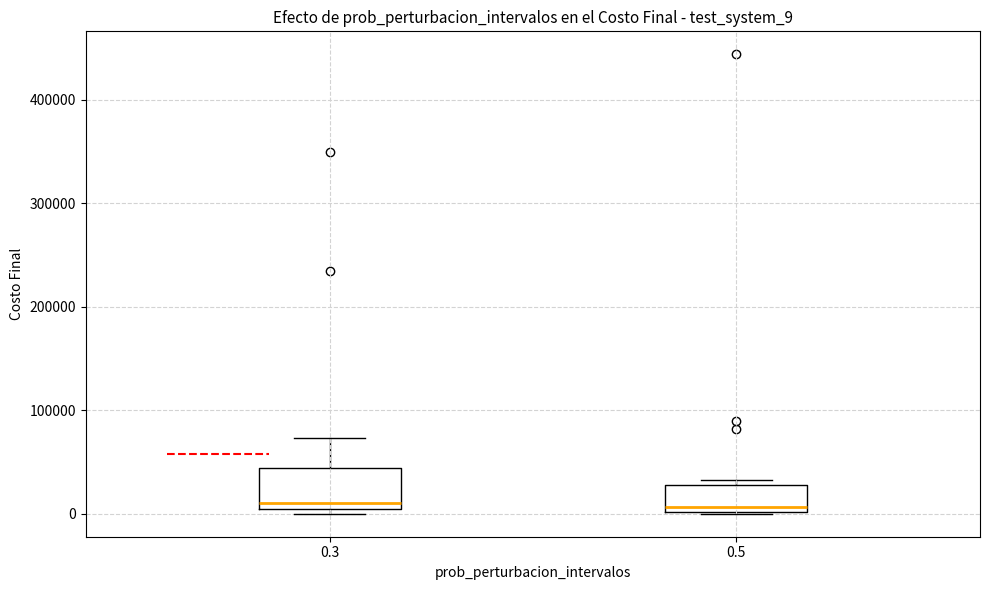

Reading left to right, read every box against the y-axis: the position of its median line, the range the box covers, and the ends of its whiskers. The values are not printed on the chart, so give them approximately, as read against the axis.

0.3: median 10000, box 0 to 40000, whiskers 0 (just below the box's lower edge) to 70000
0.5: median 10000, box 0 to 30000, whiskers 0 to 30000 (just above the box's upper edge)